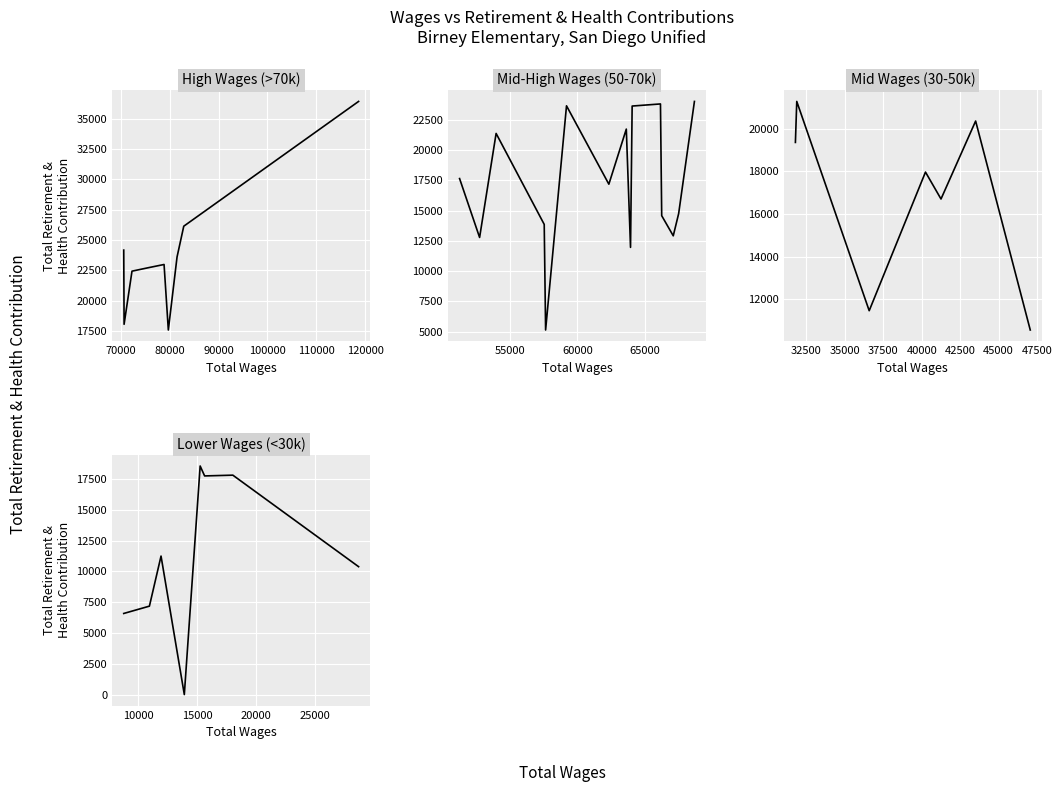

The chart shows a value of 2766 at 130000. True or false?

False